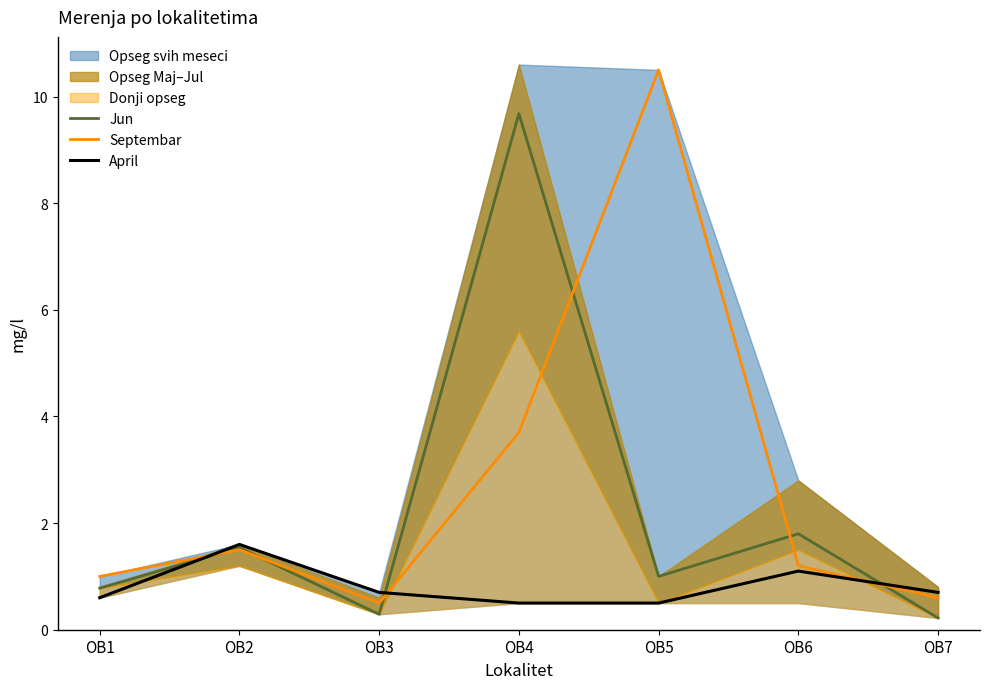

At which category does the chart reach its minimum across all series?

OB7